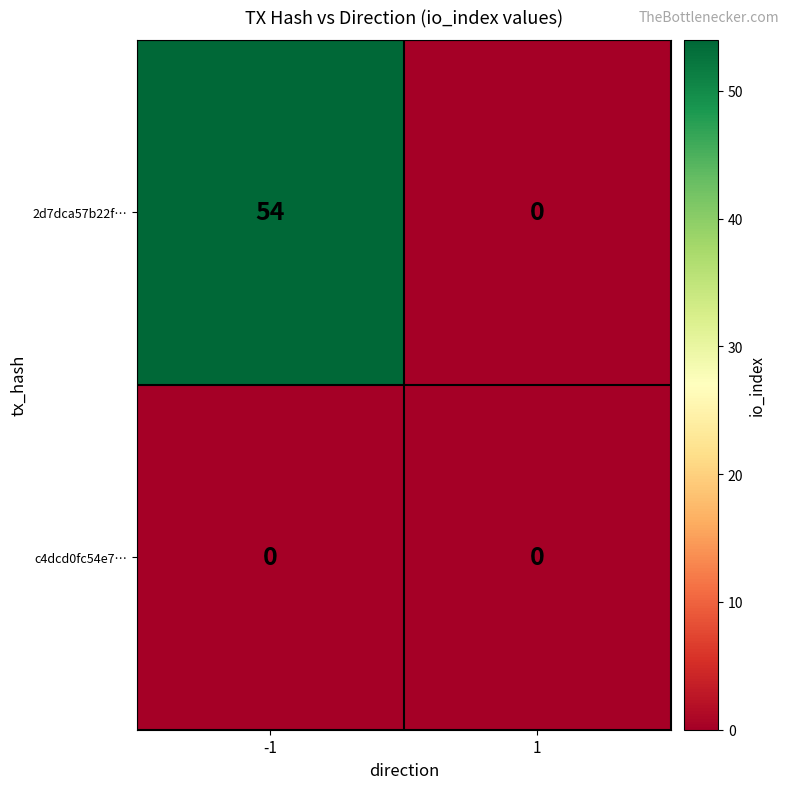

At which category is the sum across all series the highest?

-1